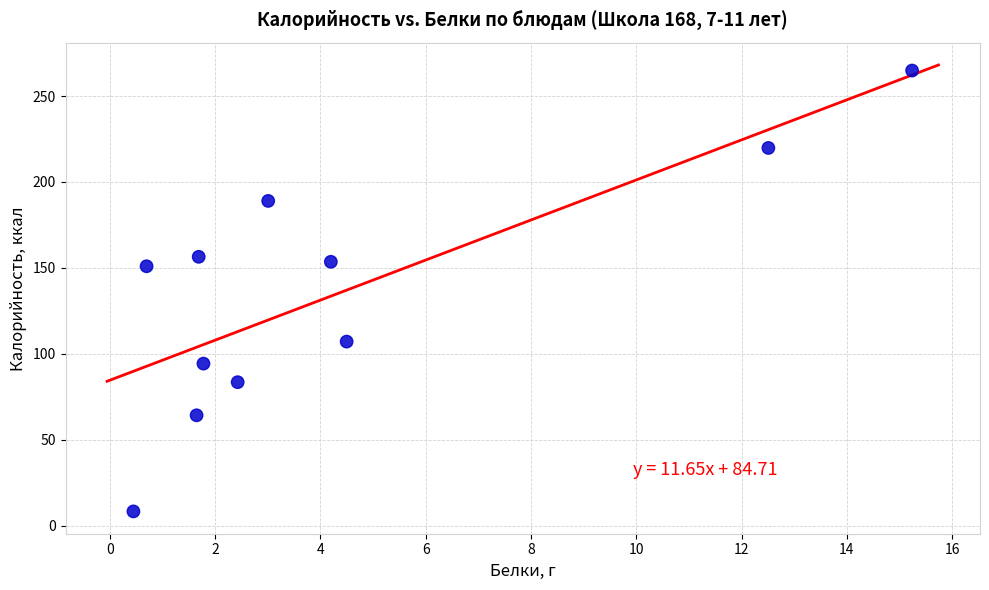

What is the range of Y values (max minus min)?

256.3